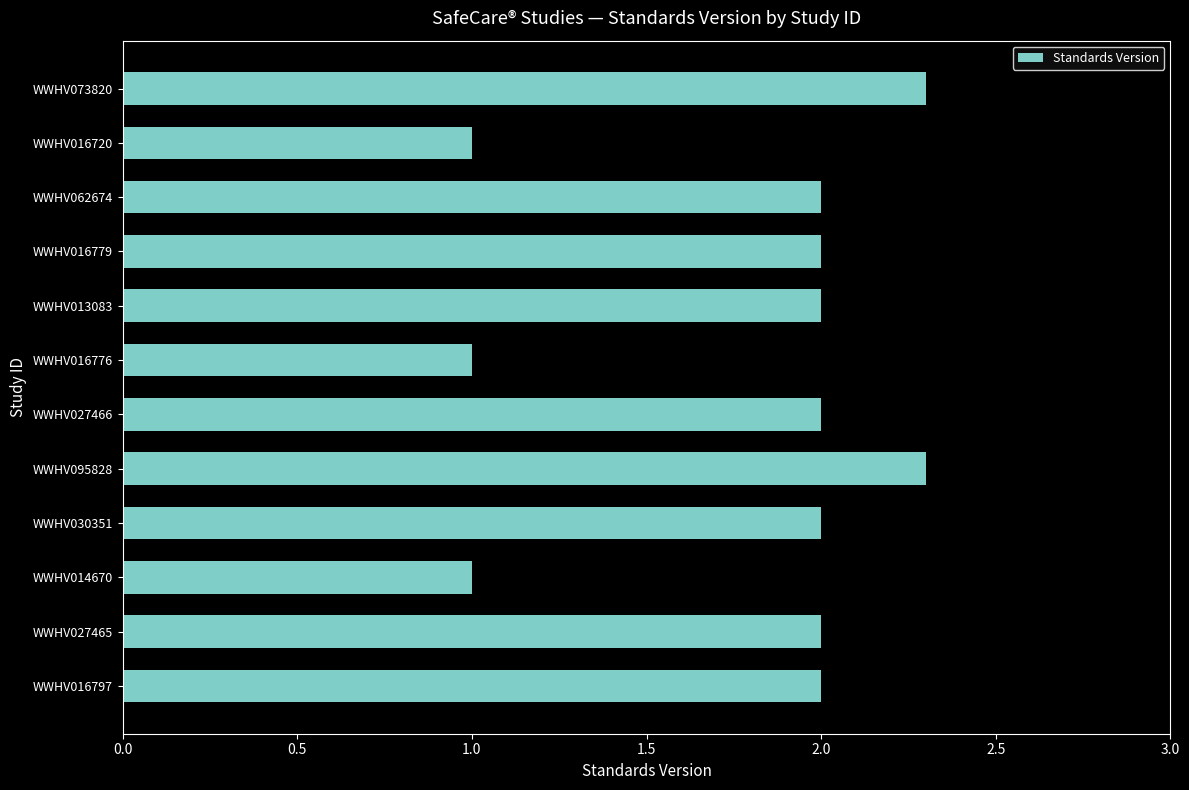

Reading bottom to top, transcribe all the data shown in this chart.

WWHV016797=2.0	WWHV027465=2.0	WWHV014670=1.0	WWHV030351=2.0	WWHV095828=2.3	WWHV027466=2.0	WWHV016776=1.0	WWHV013083=2.0	WWHV016779=2.0	WWHV062674=2.0	WWHV016720=1.0	WWHV073820=2.3